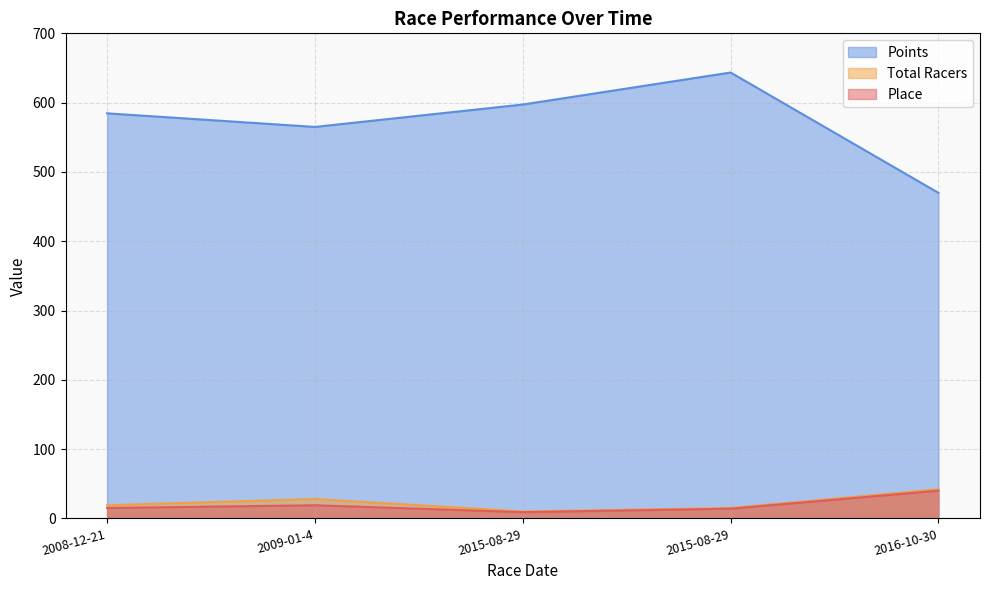

At how many categories does at least one series exceed 311?

5